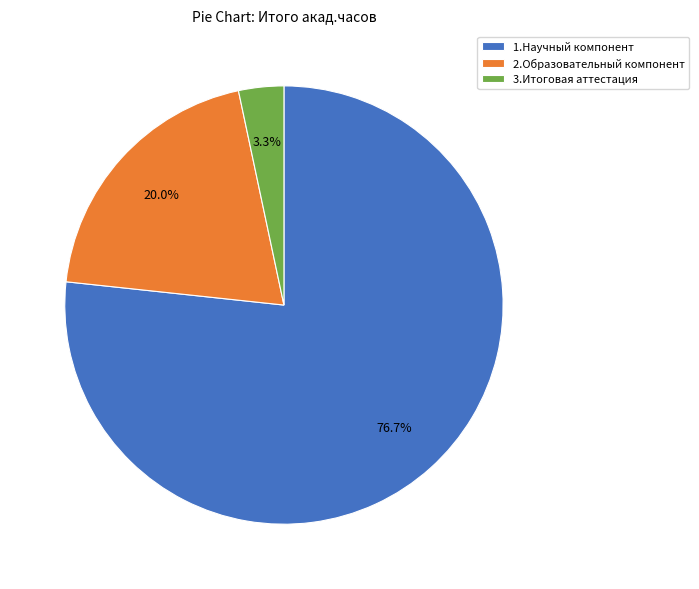

What percentage is the 2.Образовательный компонент slice, to the nearest percent?

20%